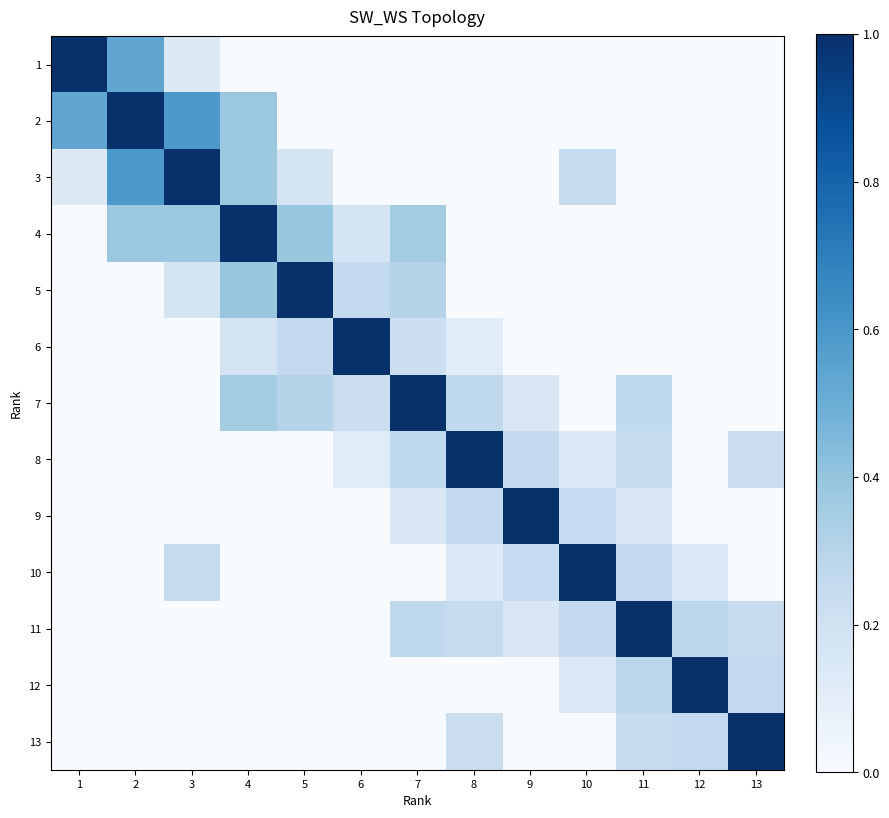

At how many categories does at least one series exceed 0?

13